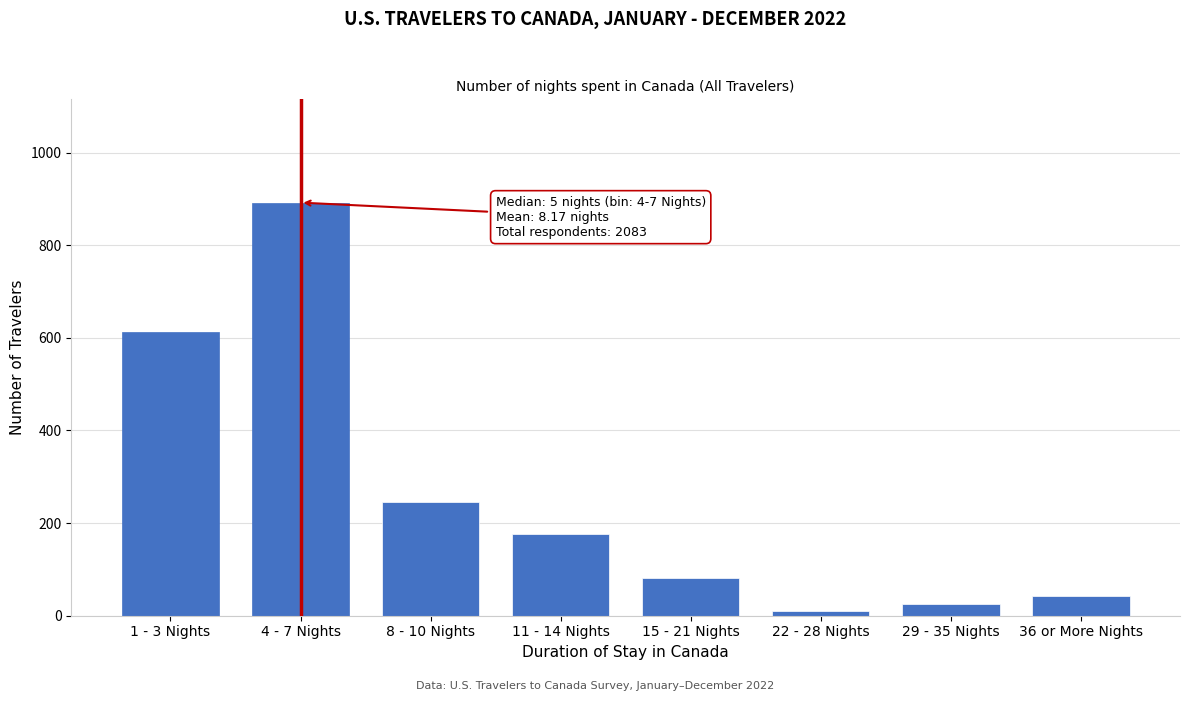

Reading left to right, transcribe all the data shown in this chart.

612	892	246	177	81	10	25	42